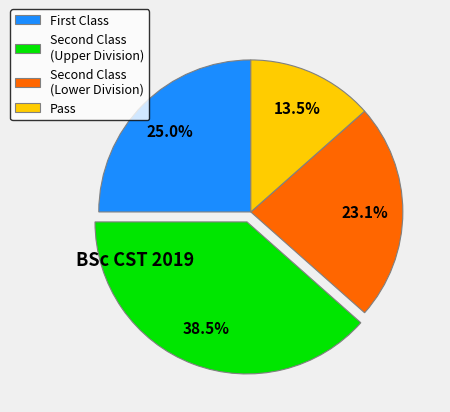

Which category has the smallest portion of the pie?

Pass